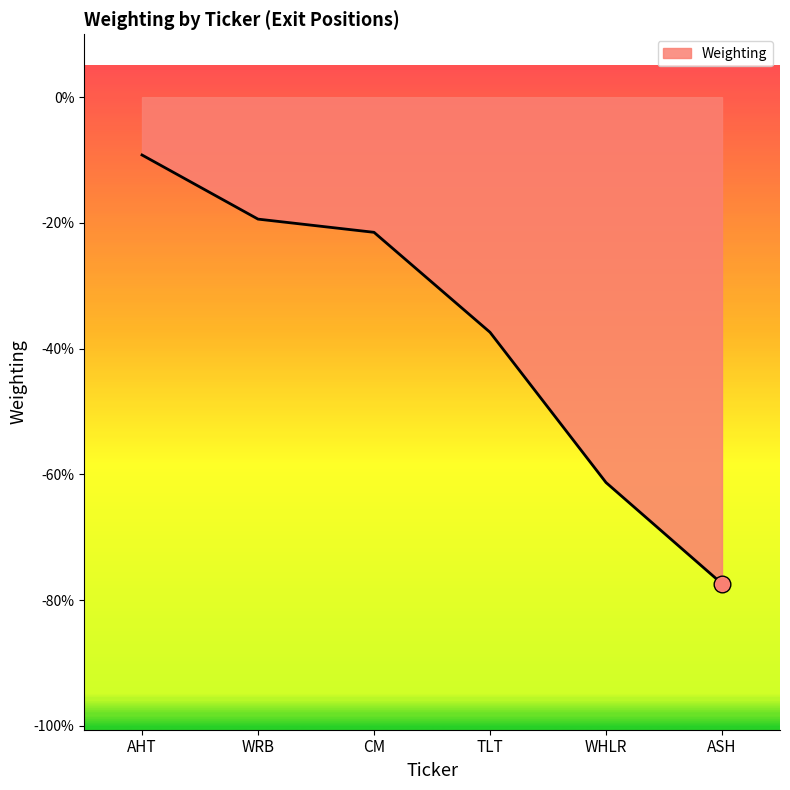

Which label corresponds to the smallest value in the chart?

ASH